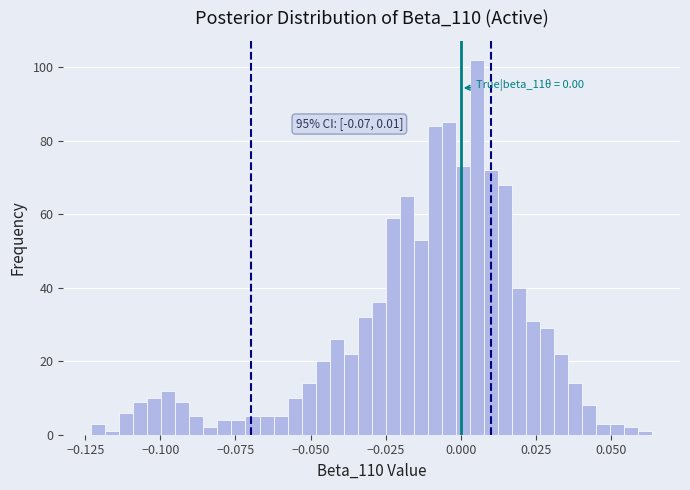

Around what value on the x-axis is the tallest bar? Give the approximate position of its centre, as read against the axis.

0.005